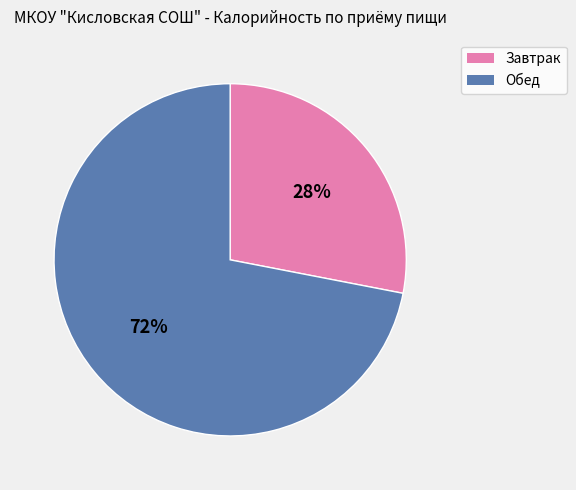

Which slice represents more than half of the pie?

Обед